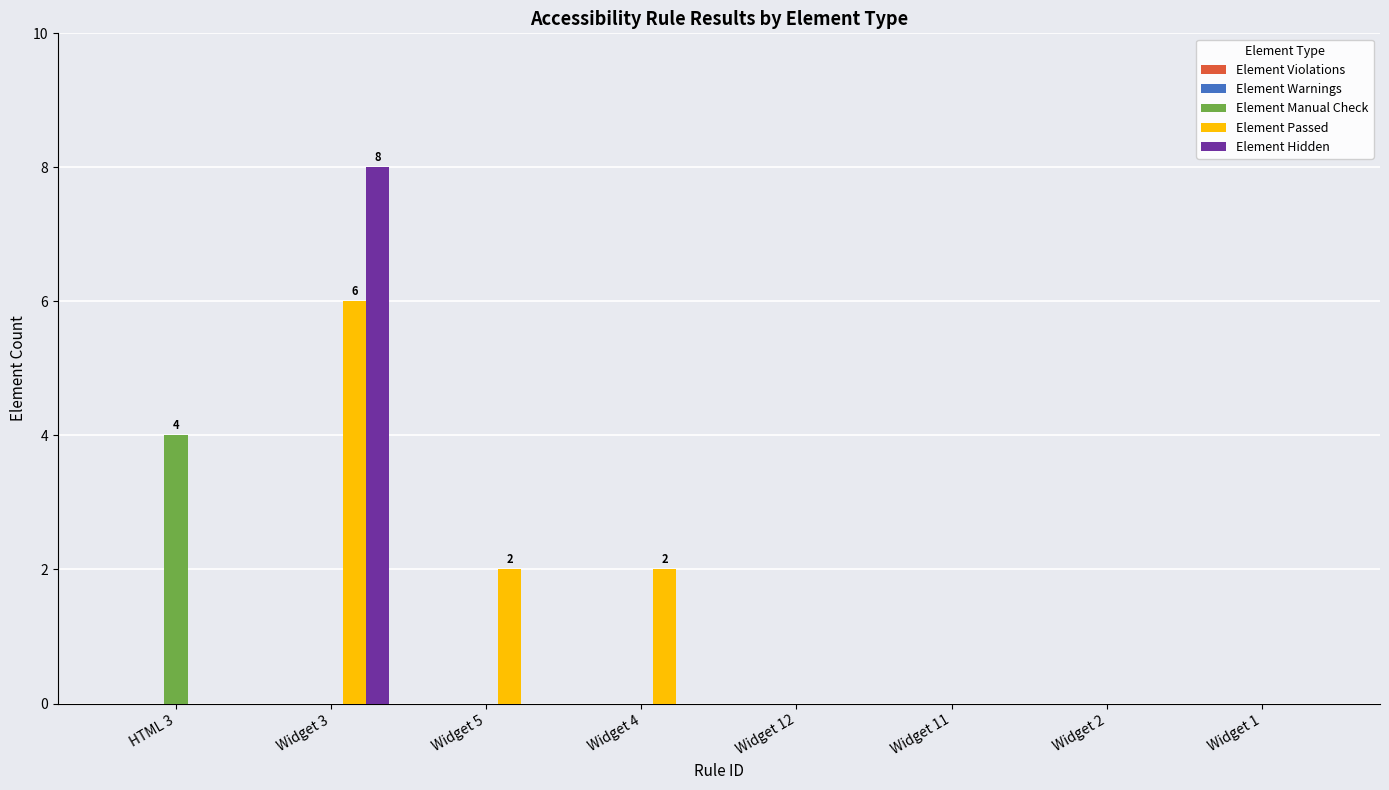

What is the maximum value for Element Manual Check?

4